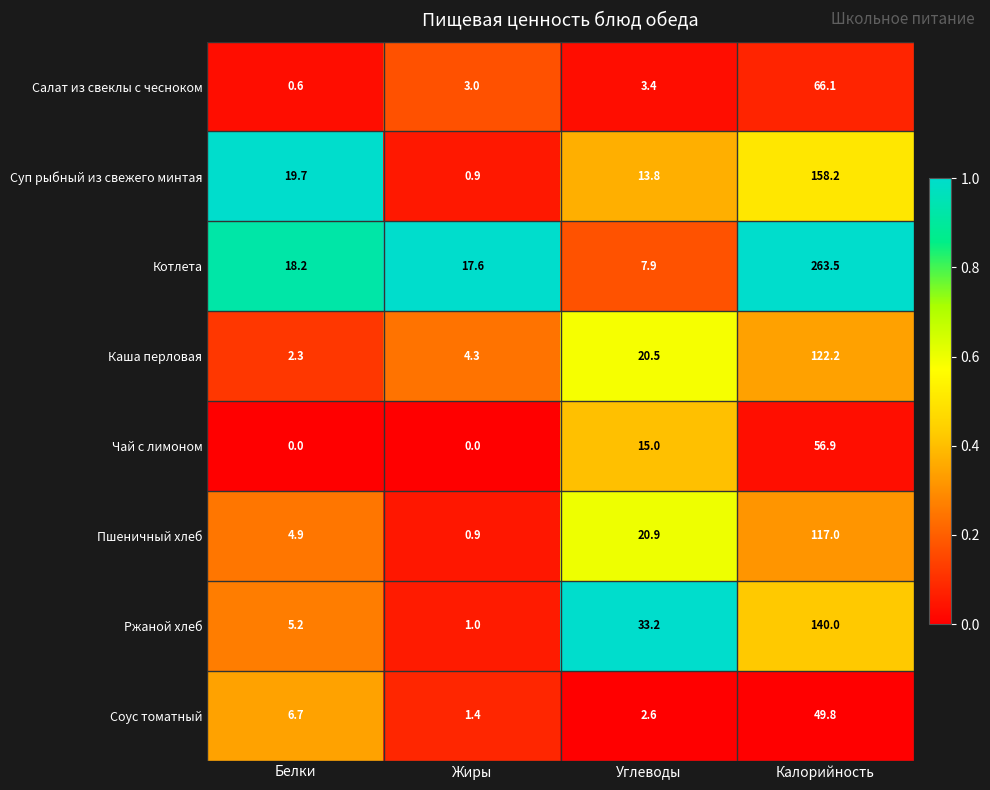

True or false: Чай с лимоном has a value of 37.4 at Жиры.

False